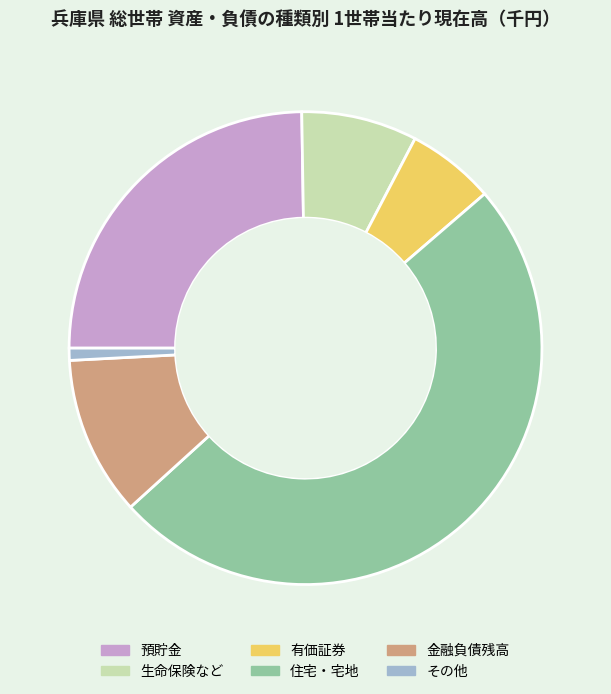

Which has a higher value, 有価証券 or 住宅・宅地?

住宅・宅地